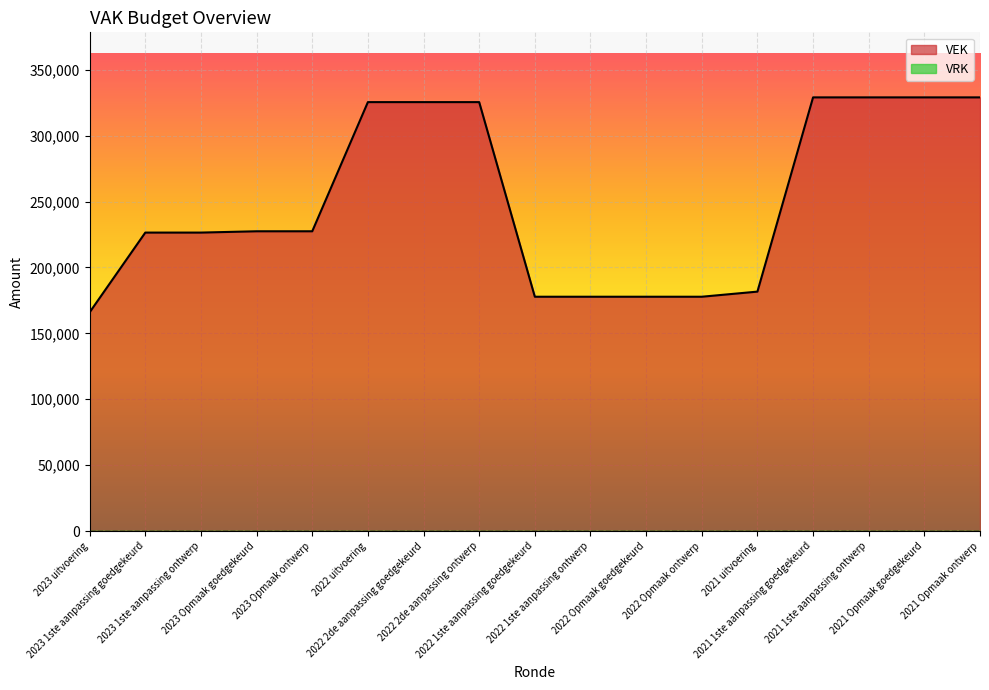

What is the ratio of the value at 2021 uitvoering to the value at 2023 1ste aanpassing ontwerp?

0.8